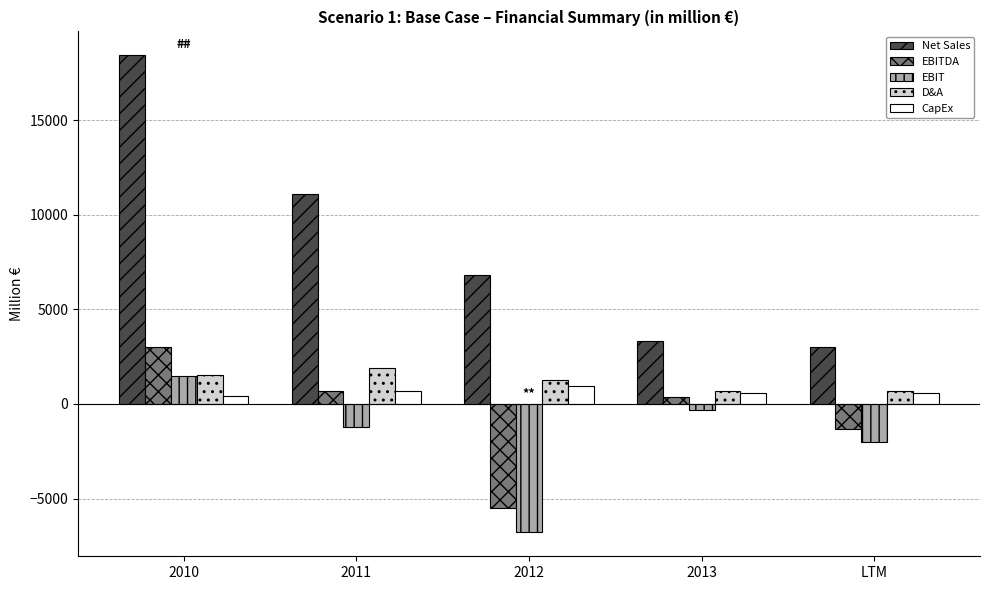

Is it true that EBITDA equals 351 at 2013?

True